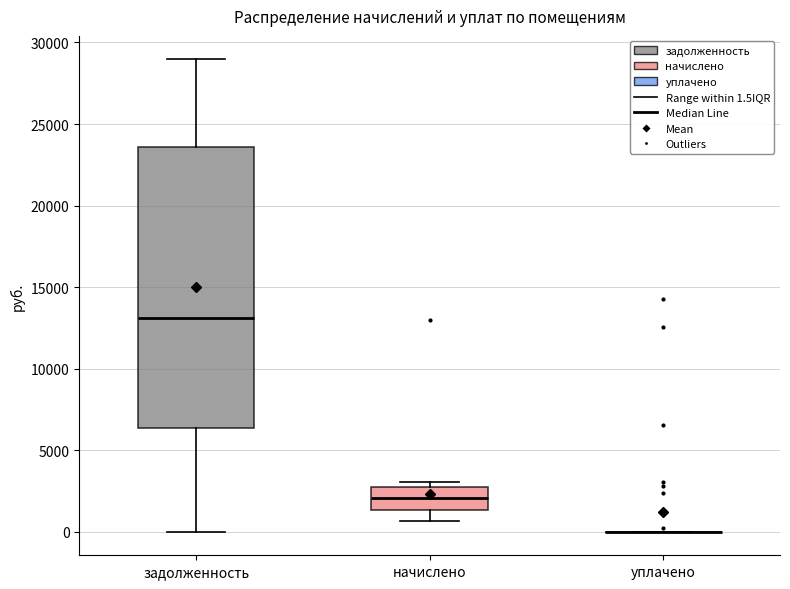

Reading left to right, transcribe this box plot: for each box, give where its median line is, the range the box spans, and where its two whiskers end, as read against the y-axis. The values are not printed on the chart, so give them approximately, as read against the axis.

задолженность: median 13000, box 6500 to 23500, whiskers 0 to 29000
начислено: median 2000, box 1500 to 2500, whiskers 500 to 3000
уплачено: box collapsed to a line at 0, whiskers 0 to 0